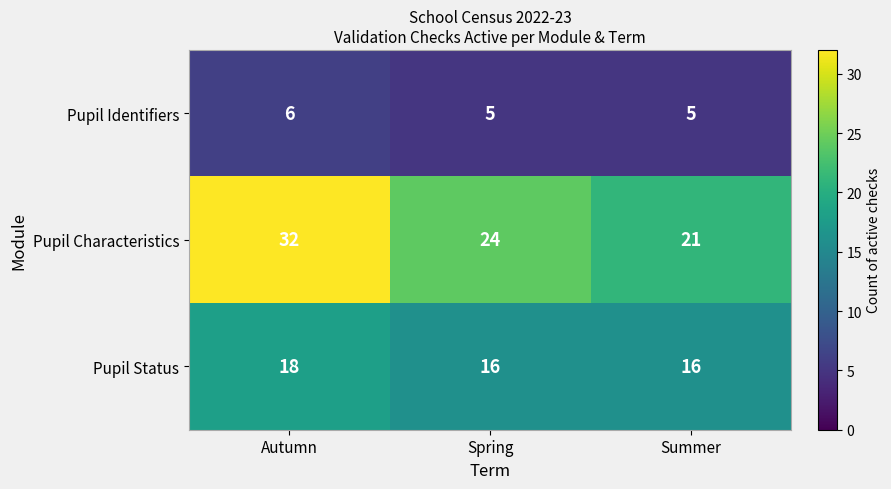

What is the sum of all Pupil Characteristics values?

77